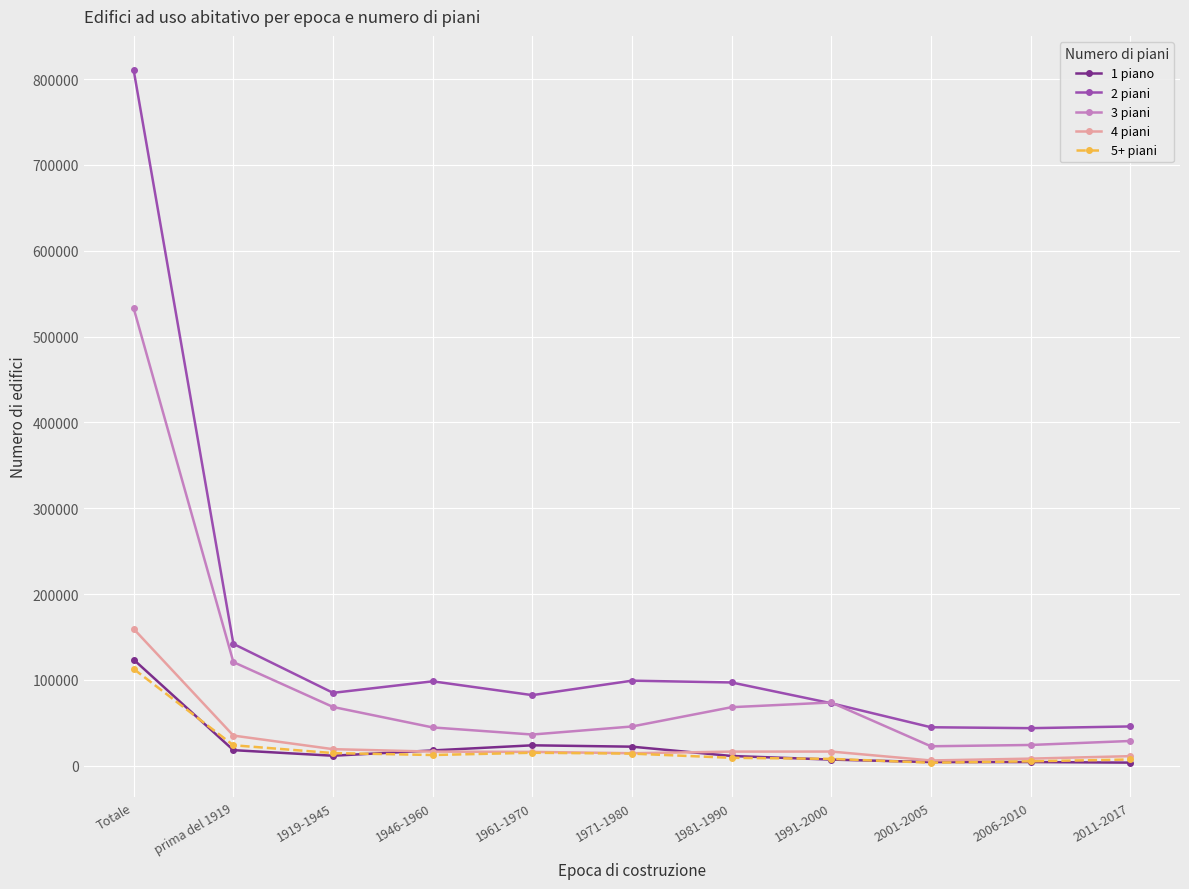

Is the value of 1 piano at prima del 1919 greater than the value of 3 piani at 2011-2017?

No